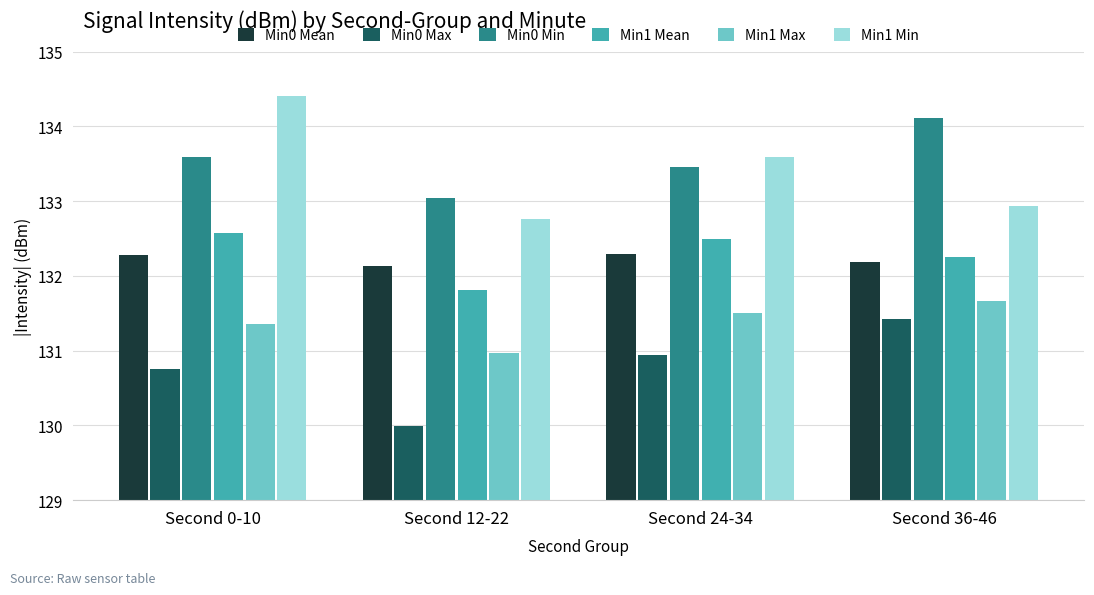

Which series changed the most between Second 12-22 and Second 36-46?

Min0 Max